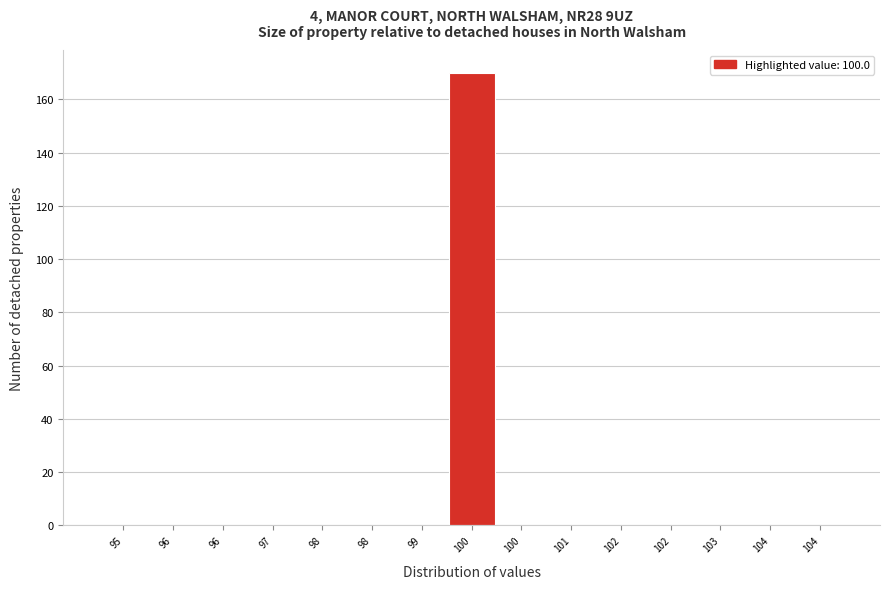

Count the number of categories in the chart.

15